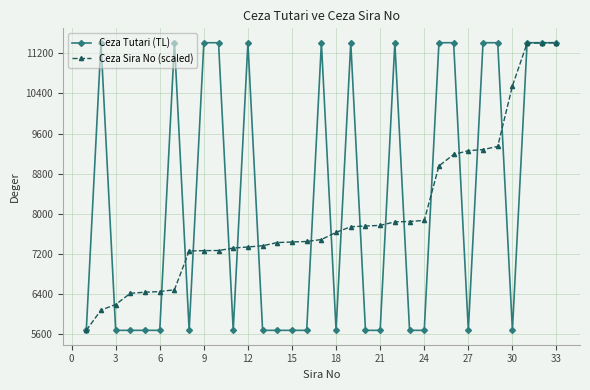

Is this an area chart (filled region under the line)?

No